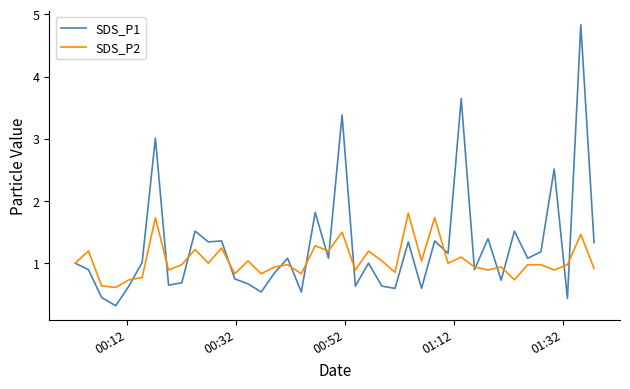

Which series has the largest range (max minus min)?

SDS_P1